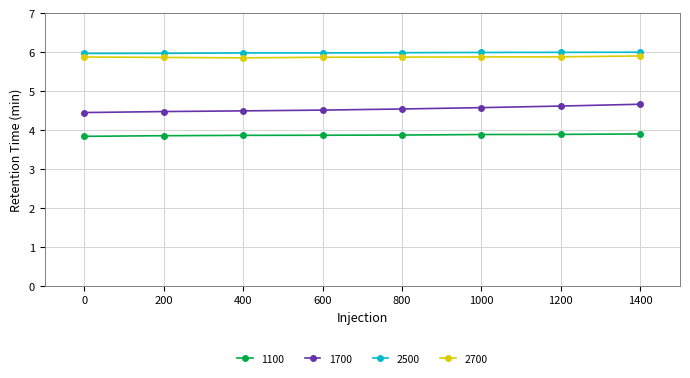

What is the difference between the highest and lowest values at 0?

2.1